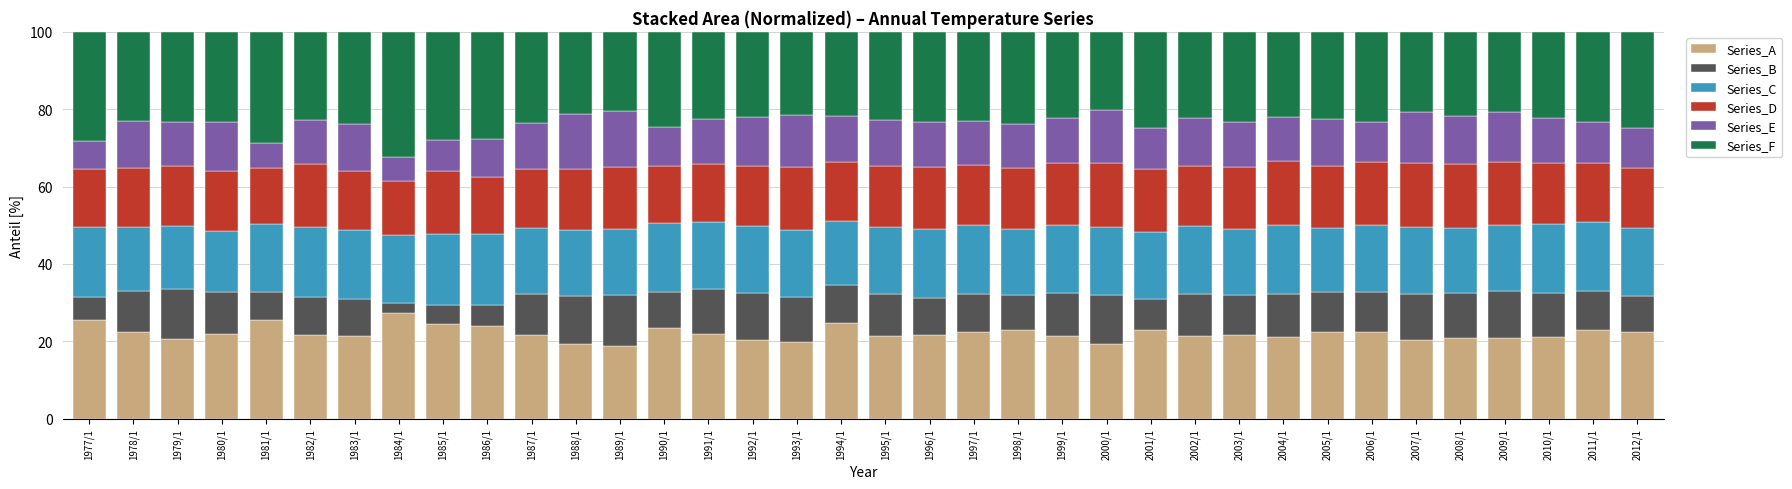

What is the lowest value of the Series_A series?

18.8